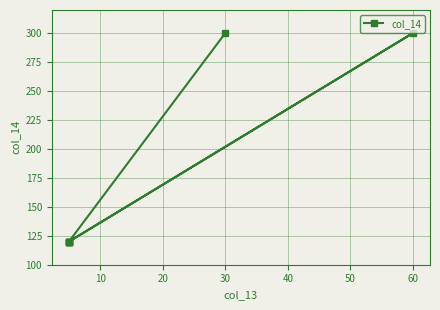

True or false: there are more than 0 points higher than both neighbors.

True